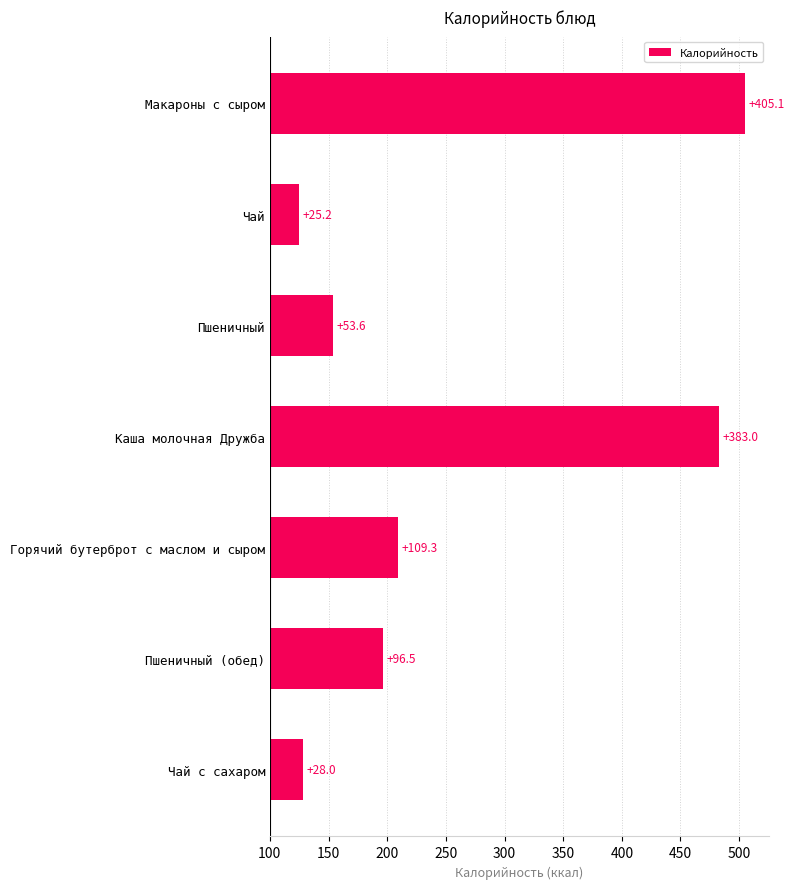

What is the smallest value displayed?

25.2